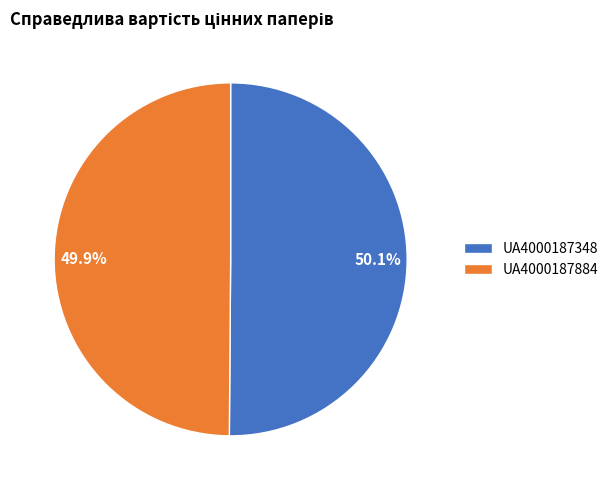

What is the ratio of the value at UA4000187348 to the value at UA4000187884?

1.0